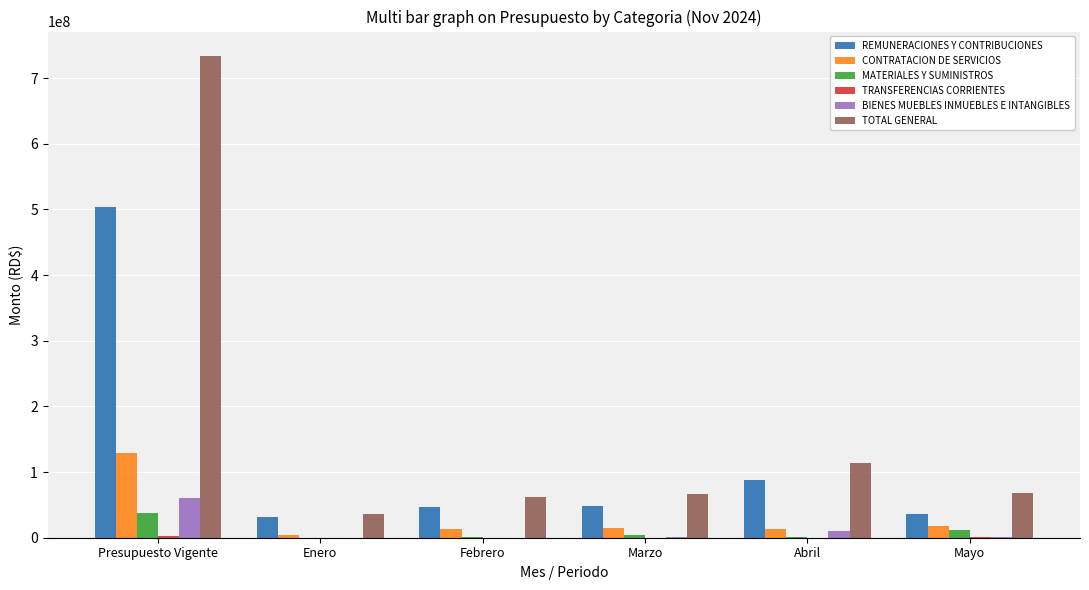

Is it true that TOTAL GENERAL equals 67447307.5 at Mayo?

True